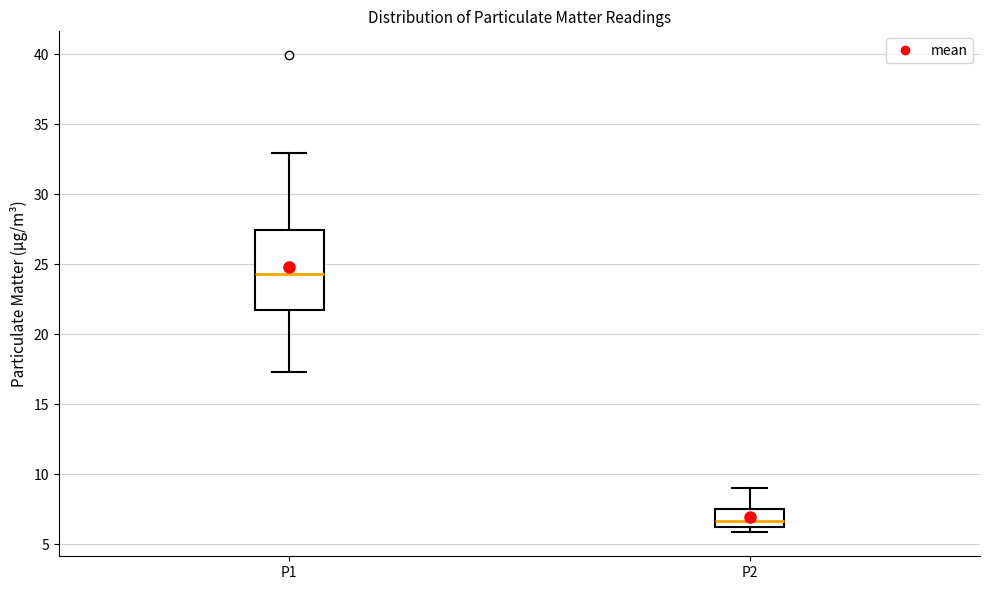

Which box's median line is the highest?

P1